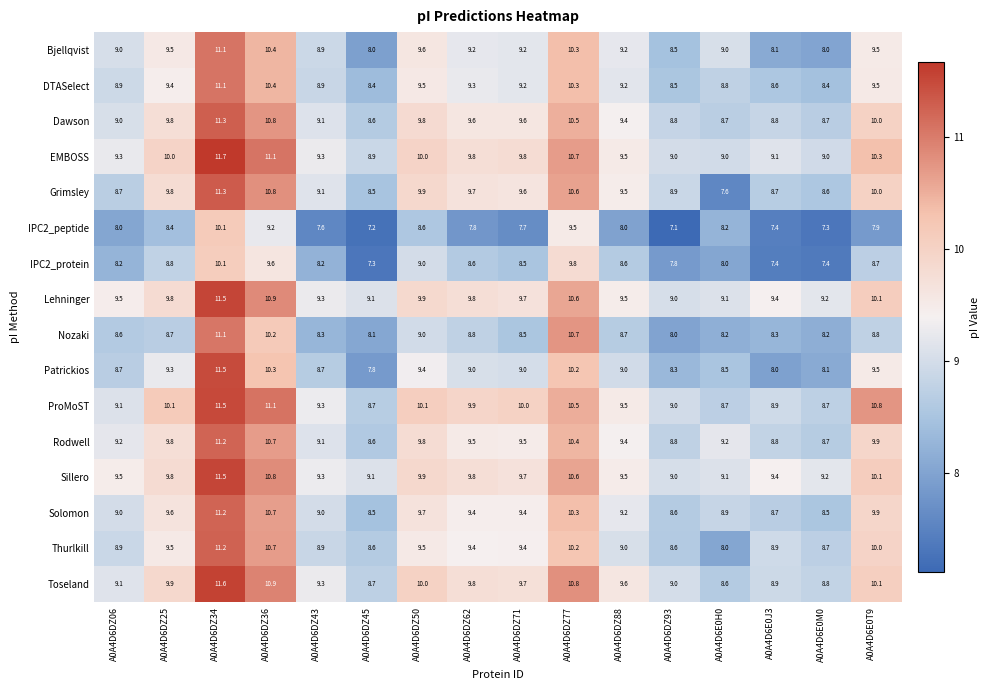

What is the smallest value displayed?

7.1